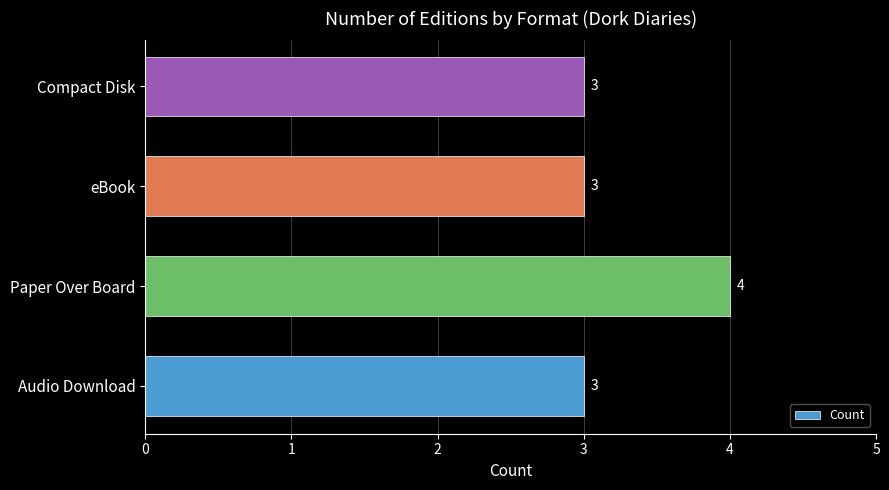

Count the values in the range 3 to 4.

4